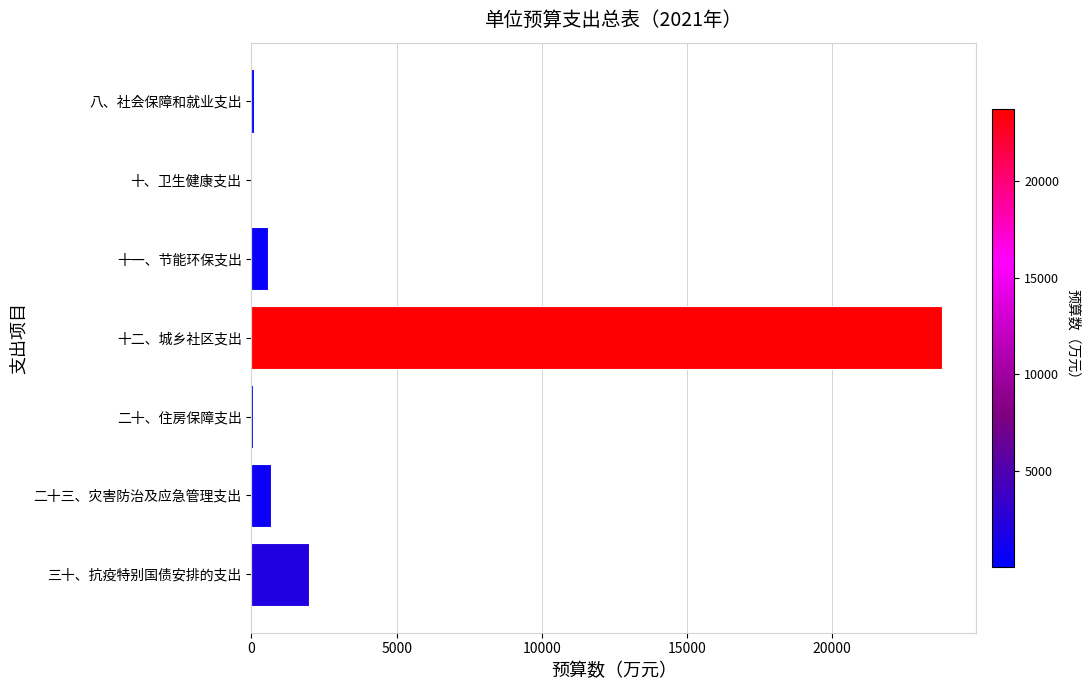

What is the approximate value at 三十、抗疫特别国债安排的支出?

2000.0